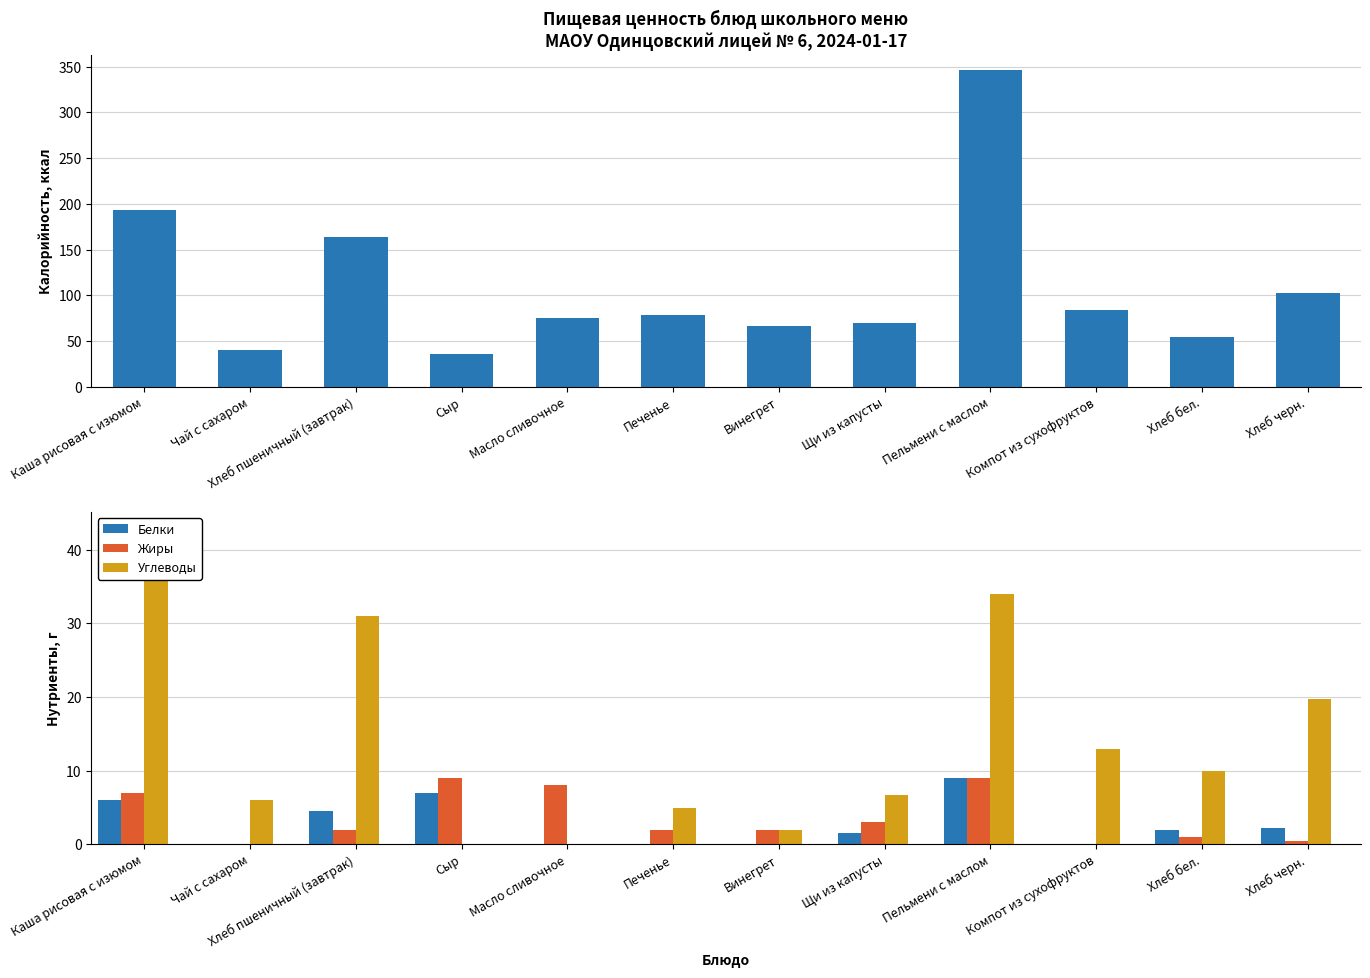

What position from the left is Каша рисовая с изюмом?

1